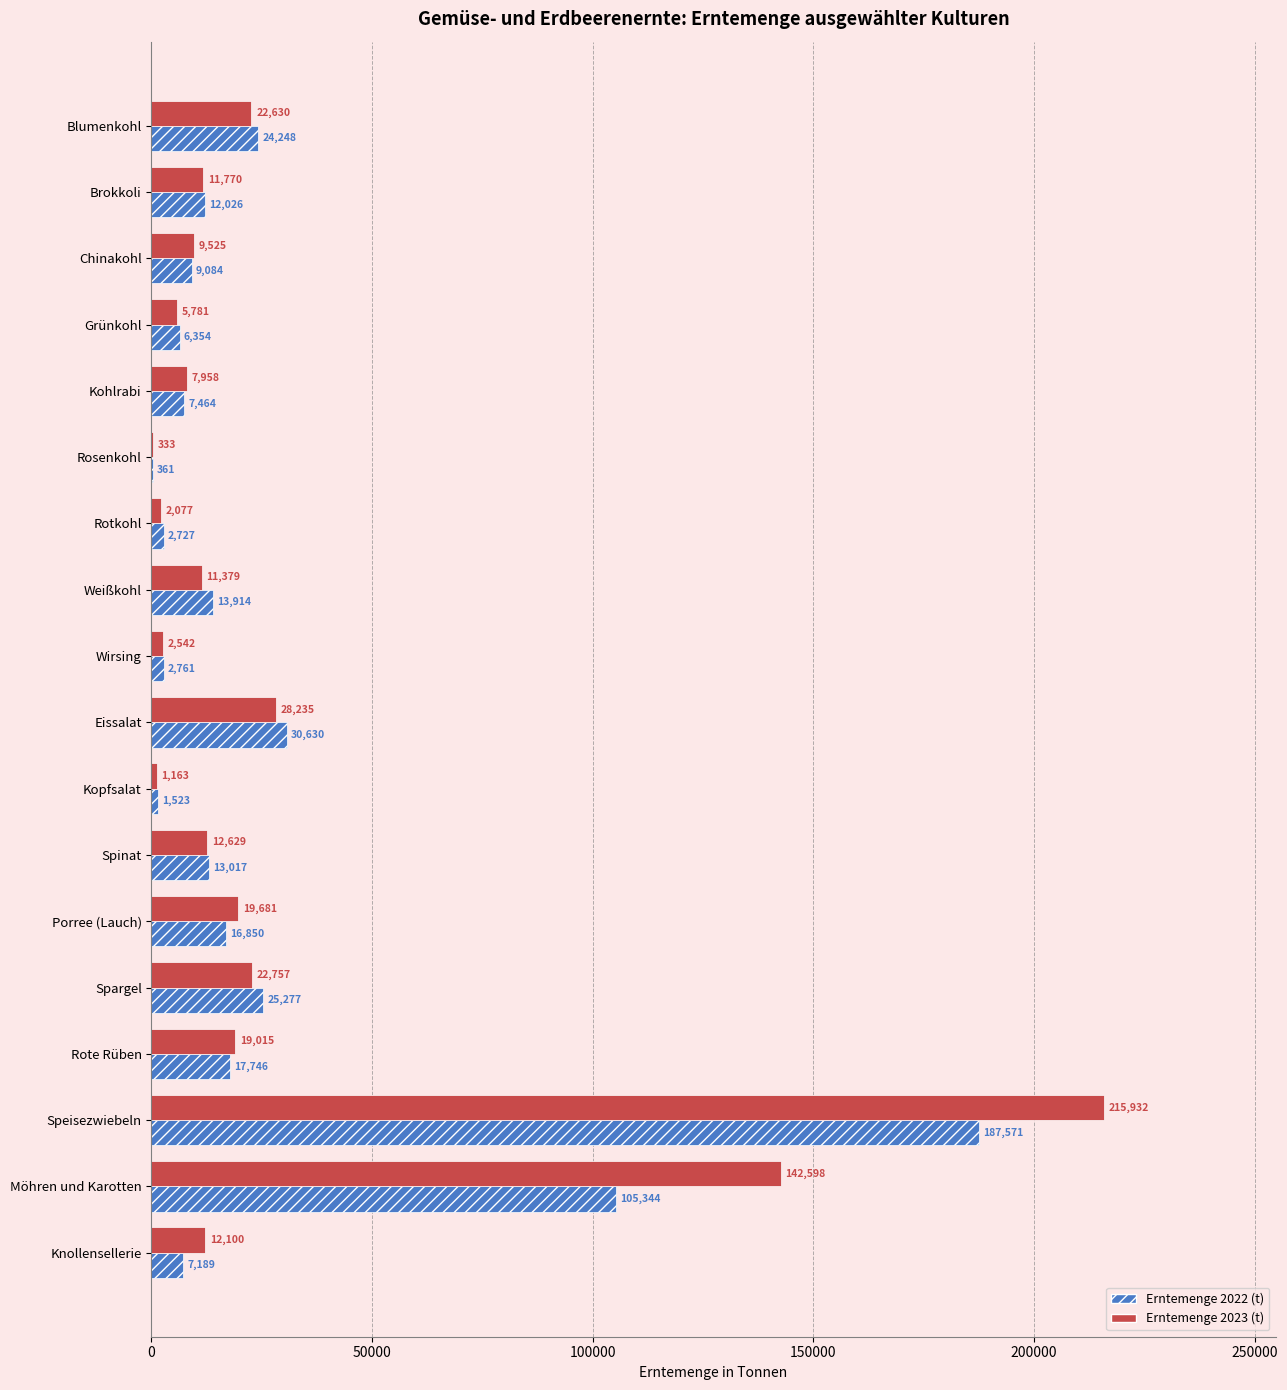

Which series has the largest total across all categories?

Erntemenge 2023 (t)